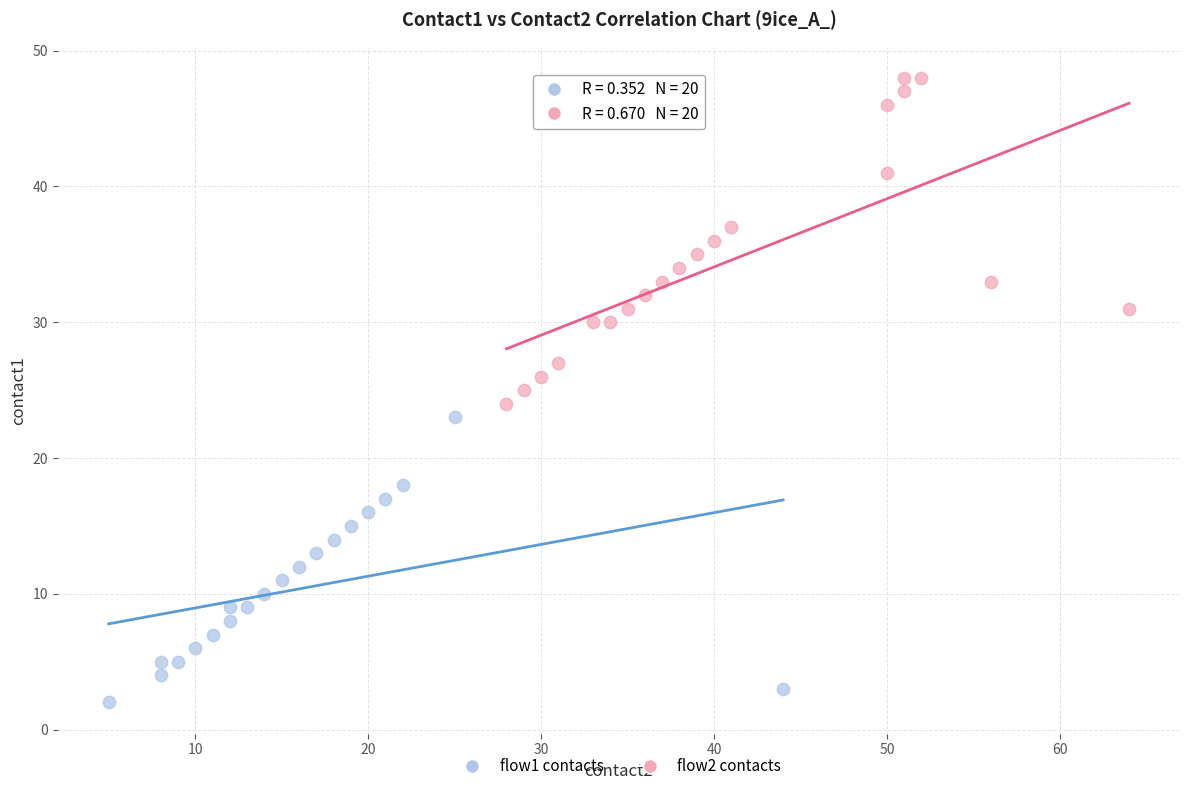

Which series contains the highest Y value?

flow2 contacts